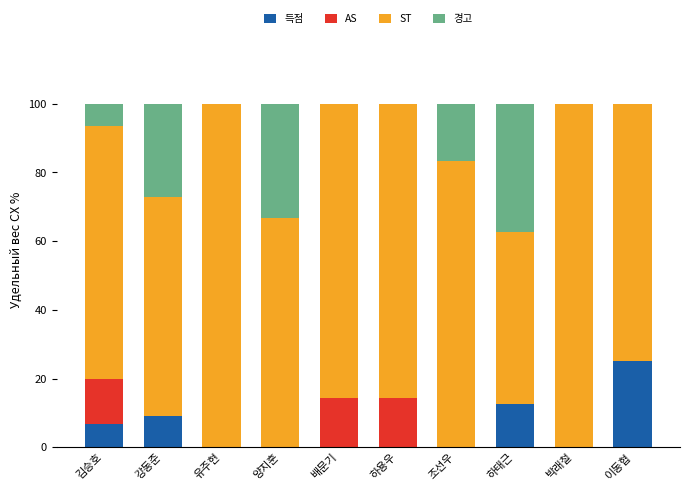

Is it true that 득점 equals 11.2 at 하용우?

False